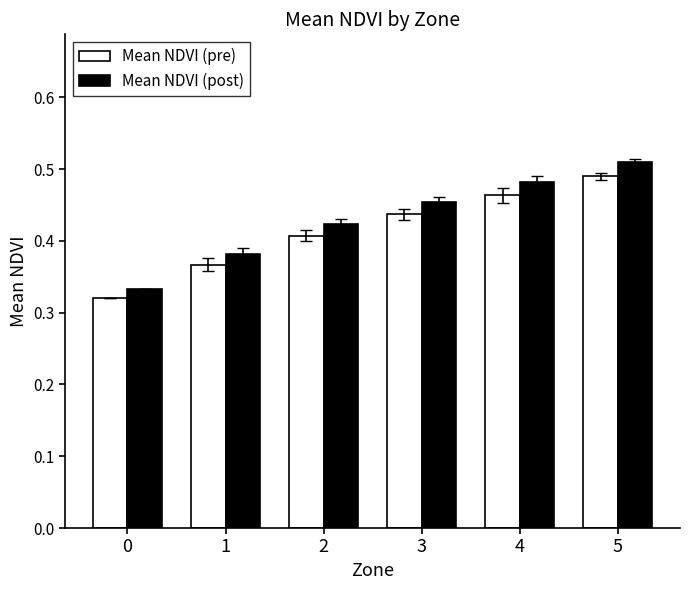

What is the total value across all series at 2?

0.8